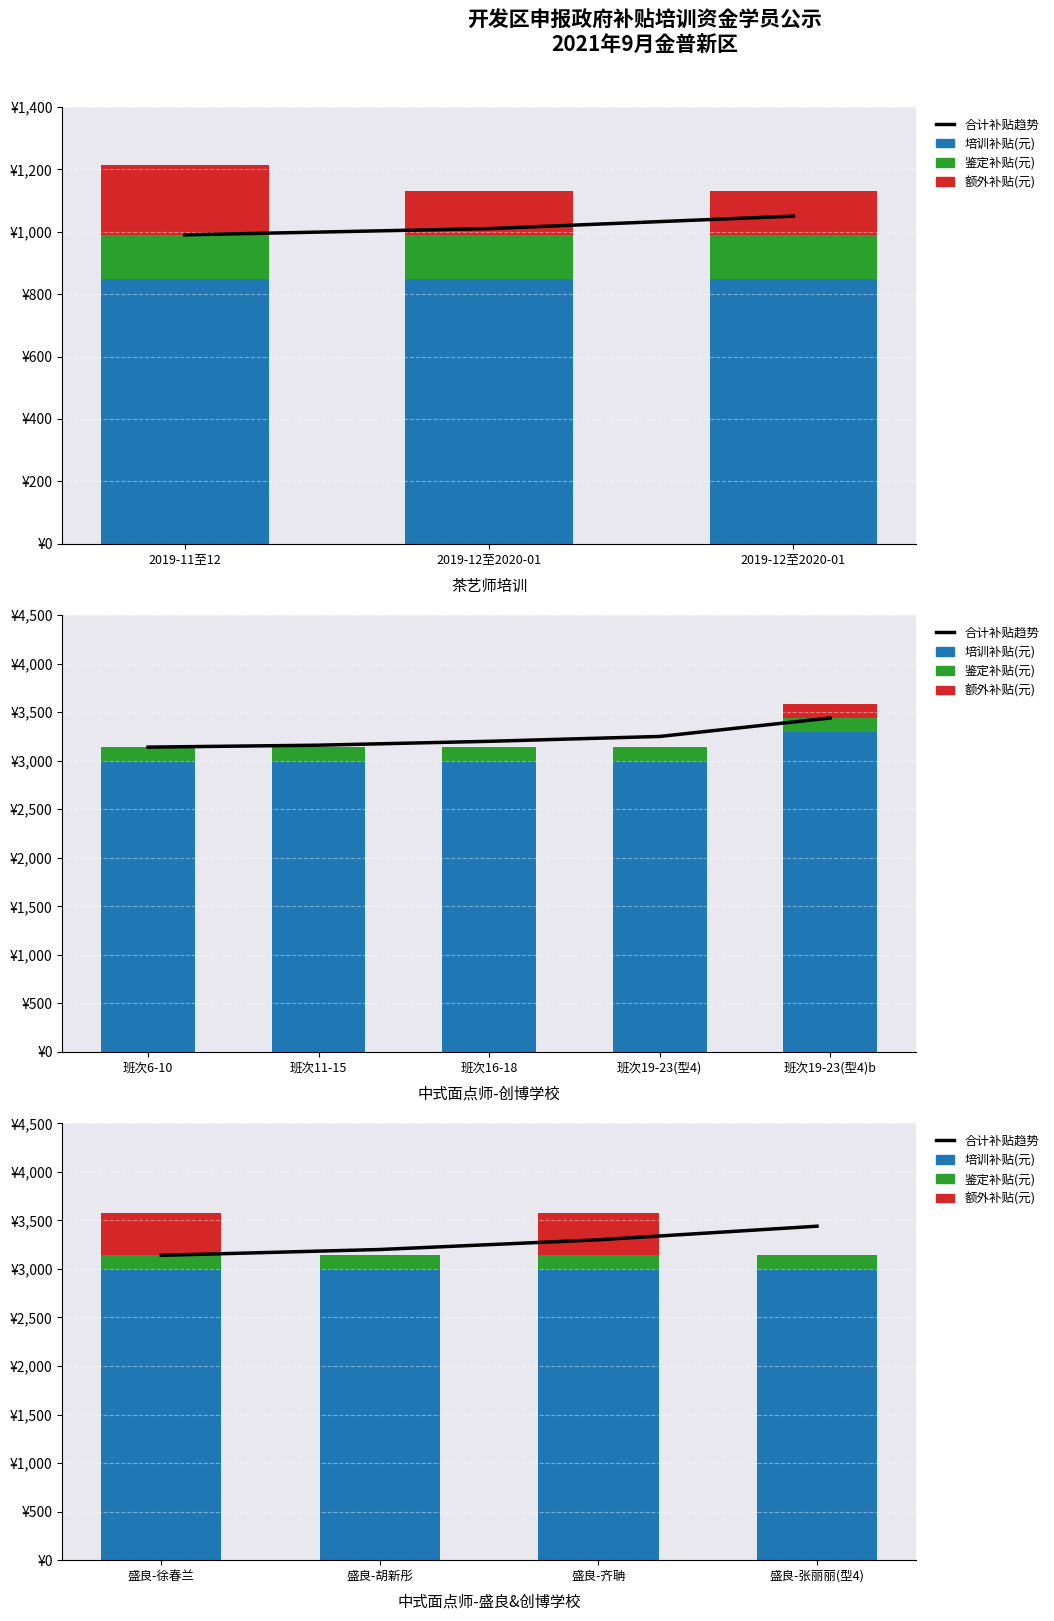

What are all the series names shown in the legend?

合计补贴趋势, 培训补贴(元), 鉴定补贴(元), 额外补贴(元)